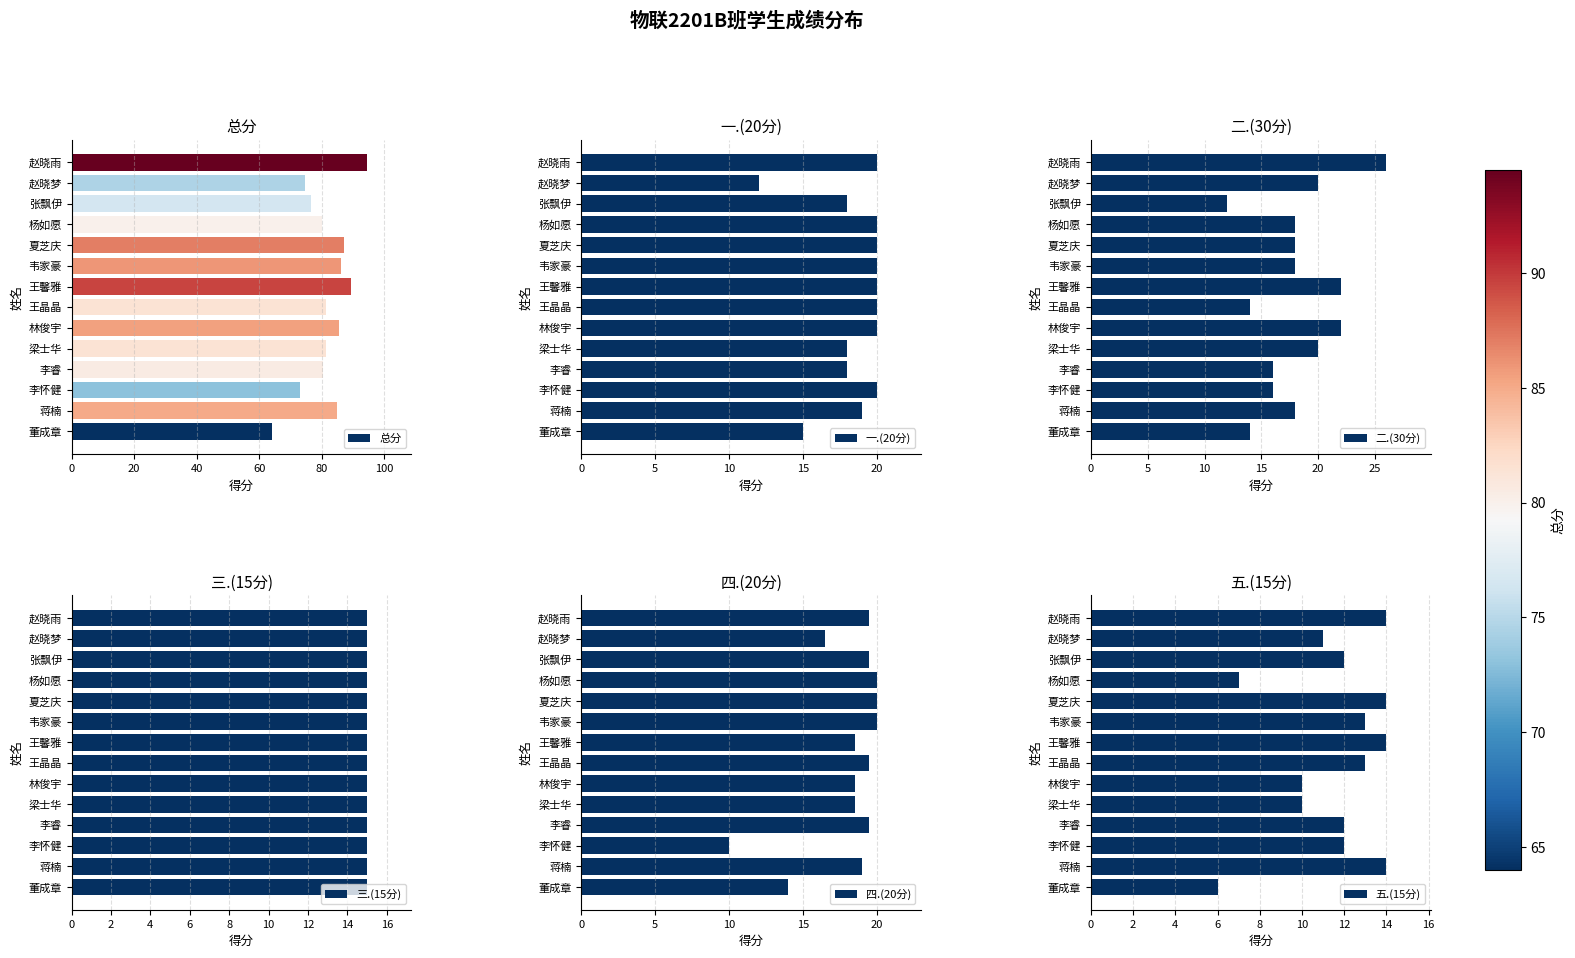

At which label does 总分 reach its minimum?

董成章